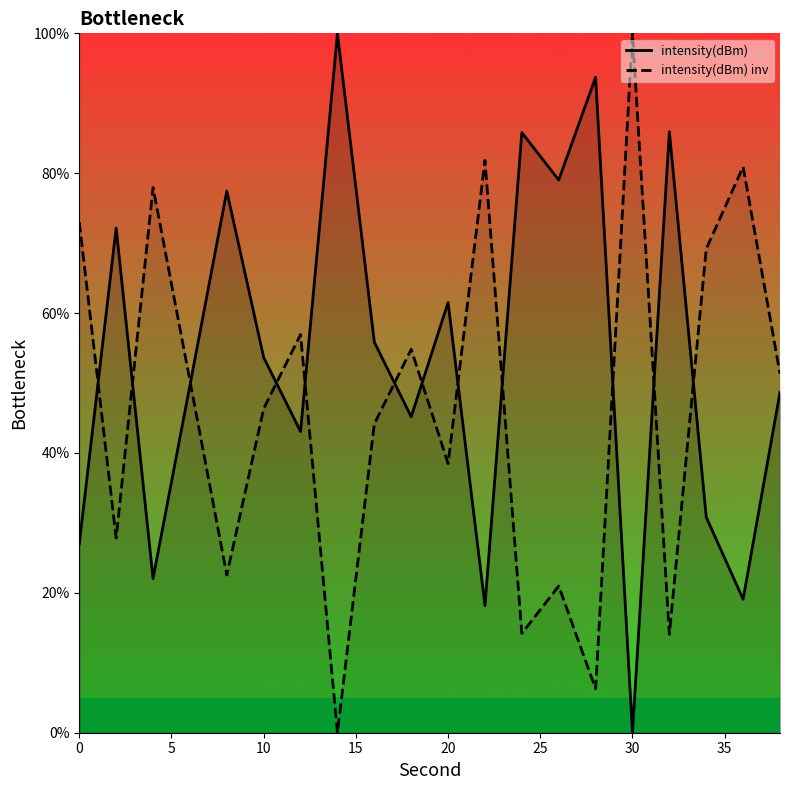

How many series are shown in this chart?

2